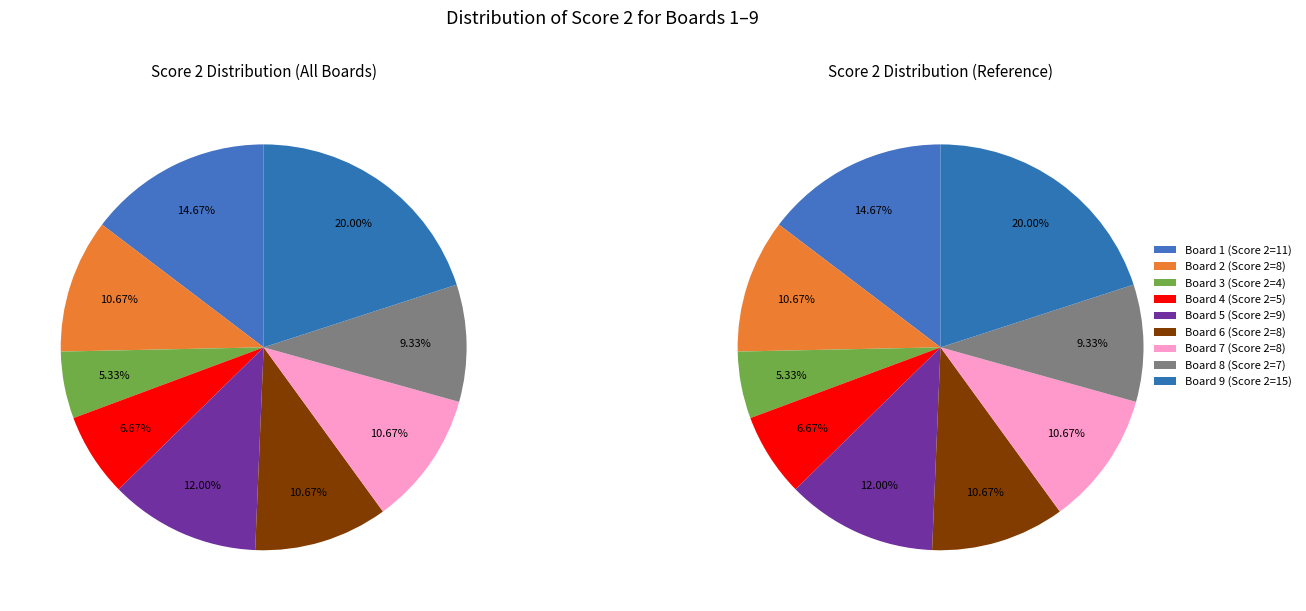

The Board 3 slice represents 5% of the pie. True or false?

True